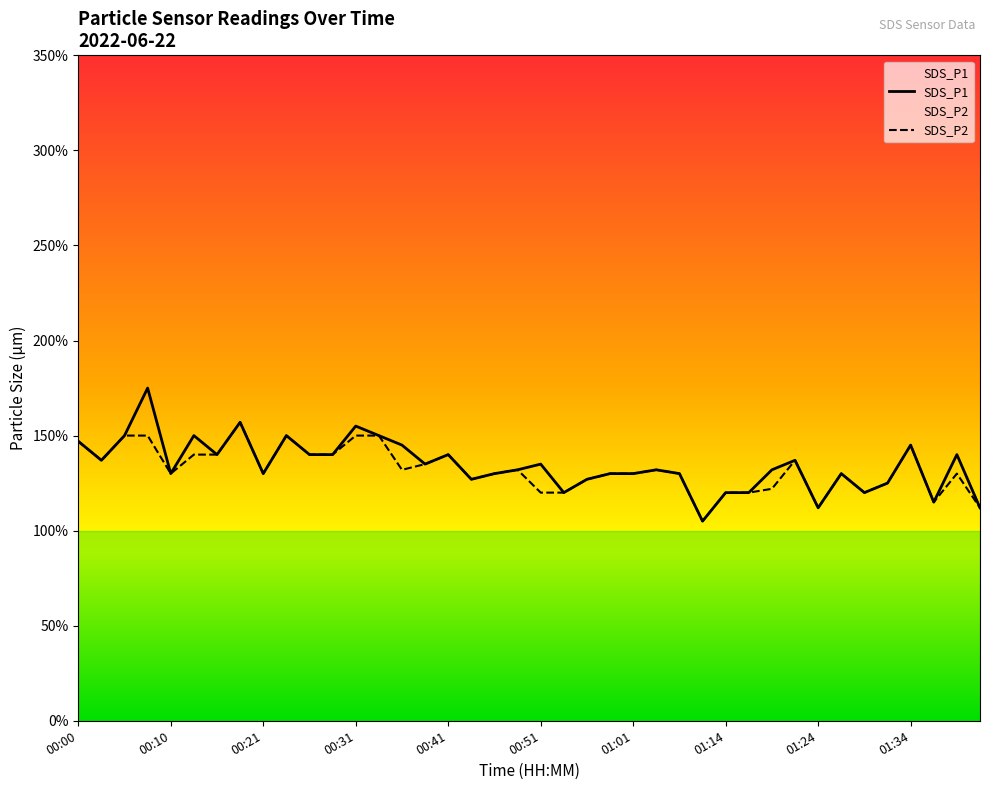

Which series has the largest total across all categories?

SDS_P1